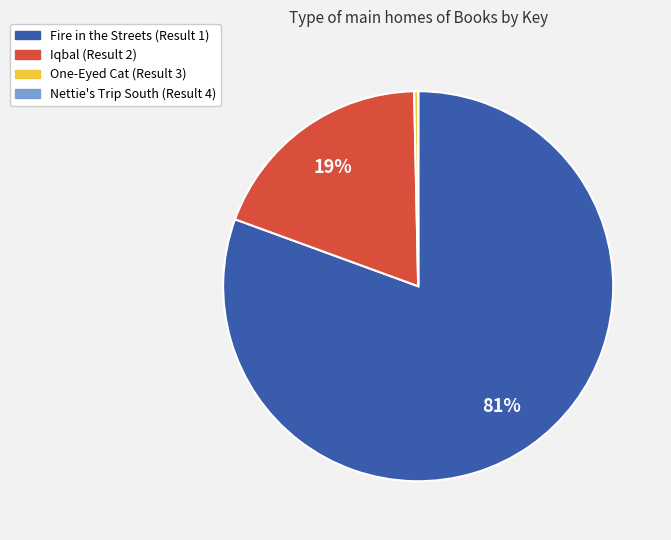

To the nearest percent, what is the difference between the largest and smallest slice percentages?

81%